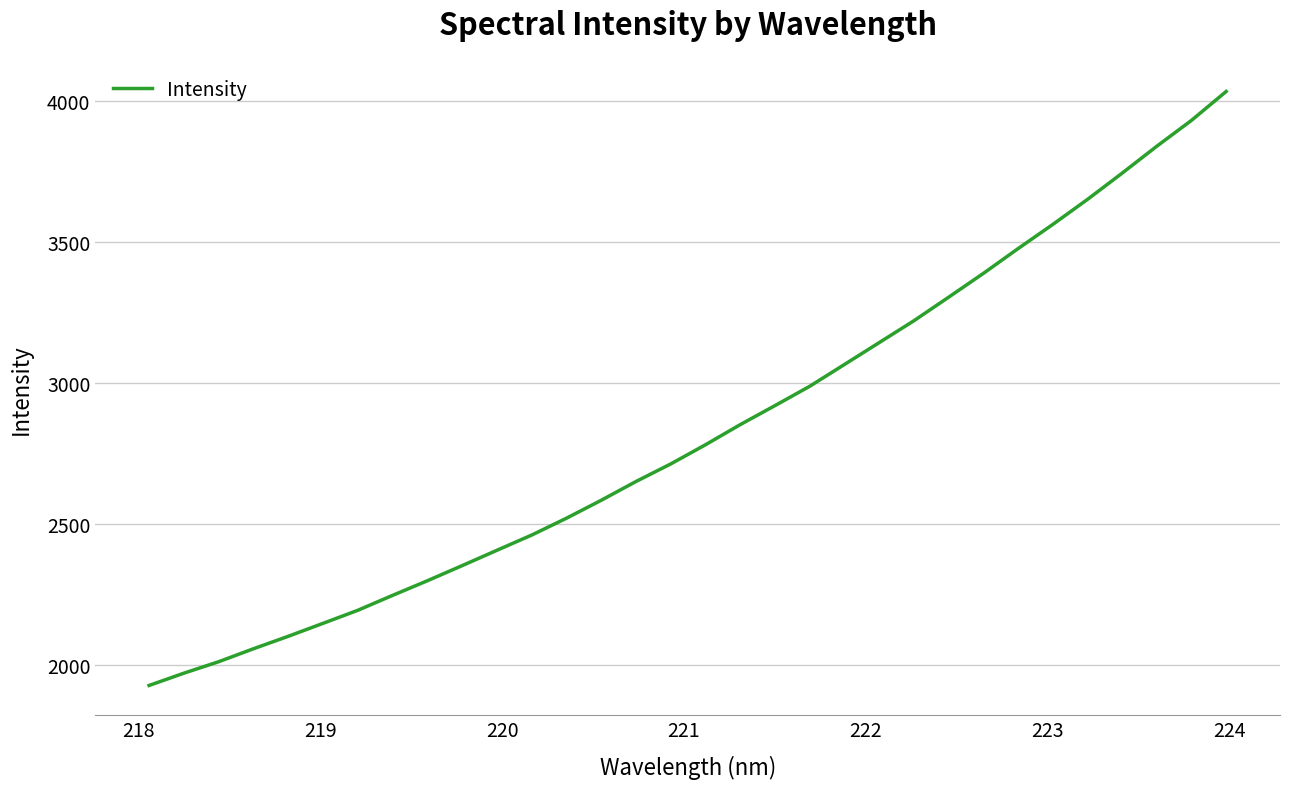

What is the smallest value displayed?

1925.9